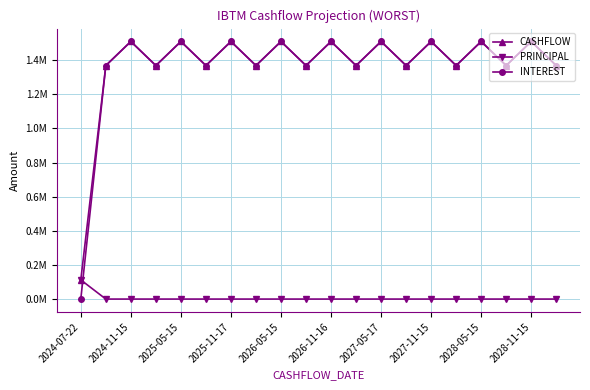

Reading left to right, extract all data points from this chart.

CASHFLOW: 112229.3	1368143.6	1509206.1	1368143.6	1509206.1	1368143.6	1509206.1	1368143.6	1509206.1	1368143.6	1509206.1	1368143.6	1509206.1	1368143.6	1509206.1	1368143.6	1509206.1	1368143.6	1509206.1	1368143.6
PRINCIPAL: 112229.3	0.0	0.0	0.0	0.0	0.0	0.0	0.0	0.0	0.0	0.0	0.0	0.0	0.0	0.0	0.0	0.0	0.0	0.0	0.0
INTEREST: 0.0	1368143.6	1509206.1	1368143.6	1509206.1	1368143.6	1509206.1	1368143.6	1509206.1	1368143.6	1509206.1	1368143.6	1509206.1	1368143.6	1509206.1	1368143.6	1509206.1	1368143.6	1509206.1	1368143.6